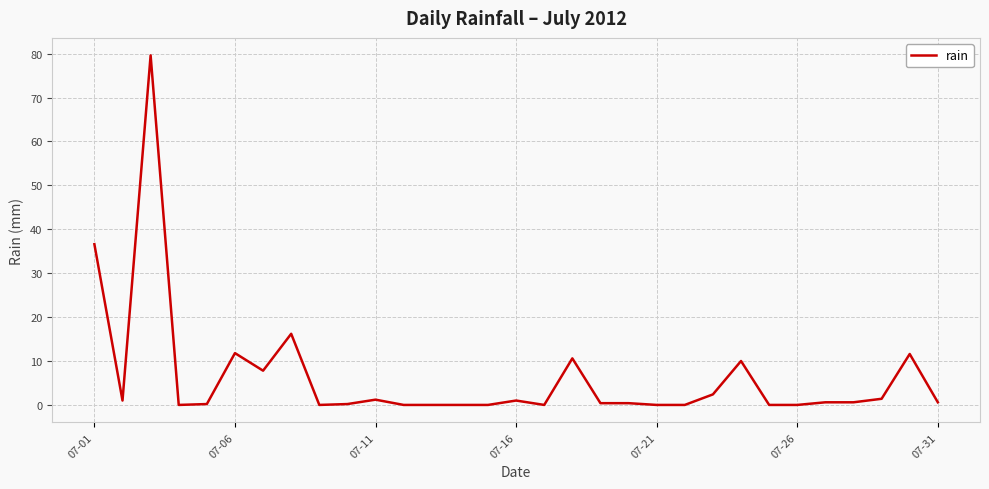

What is the greatest value displayed?

79.6